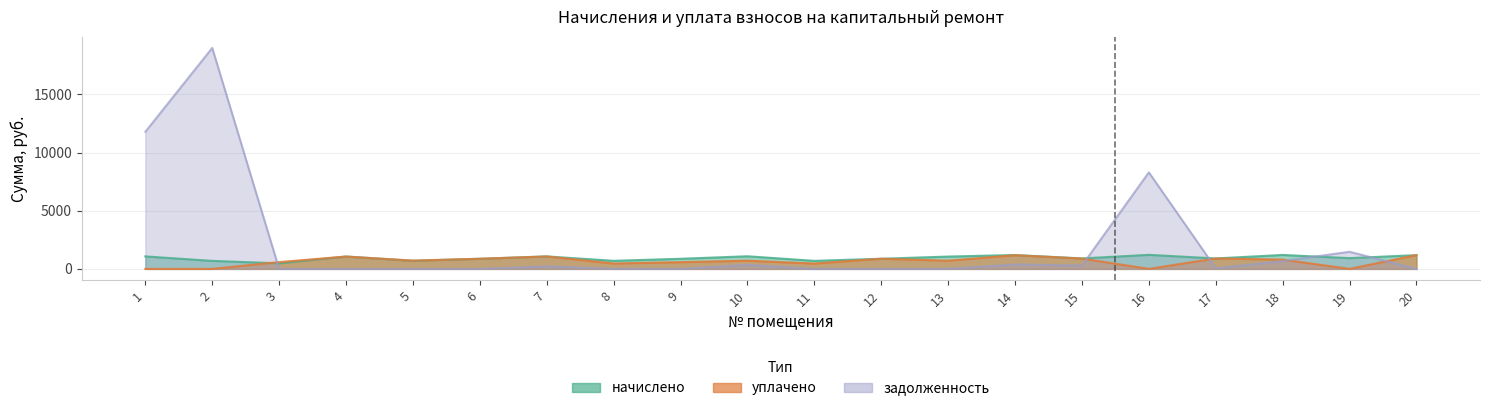

How many times do уплачено and начислено cross each other?

3